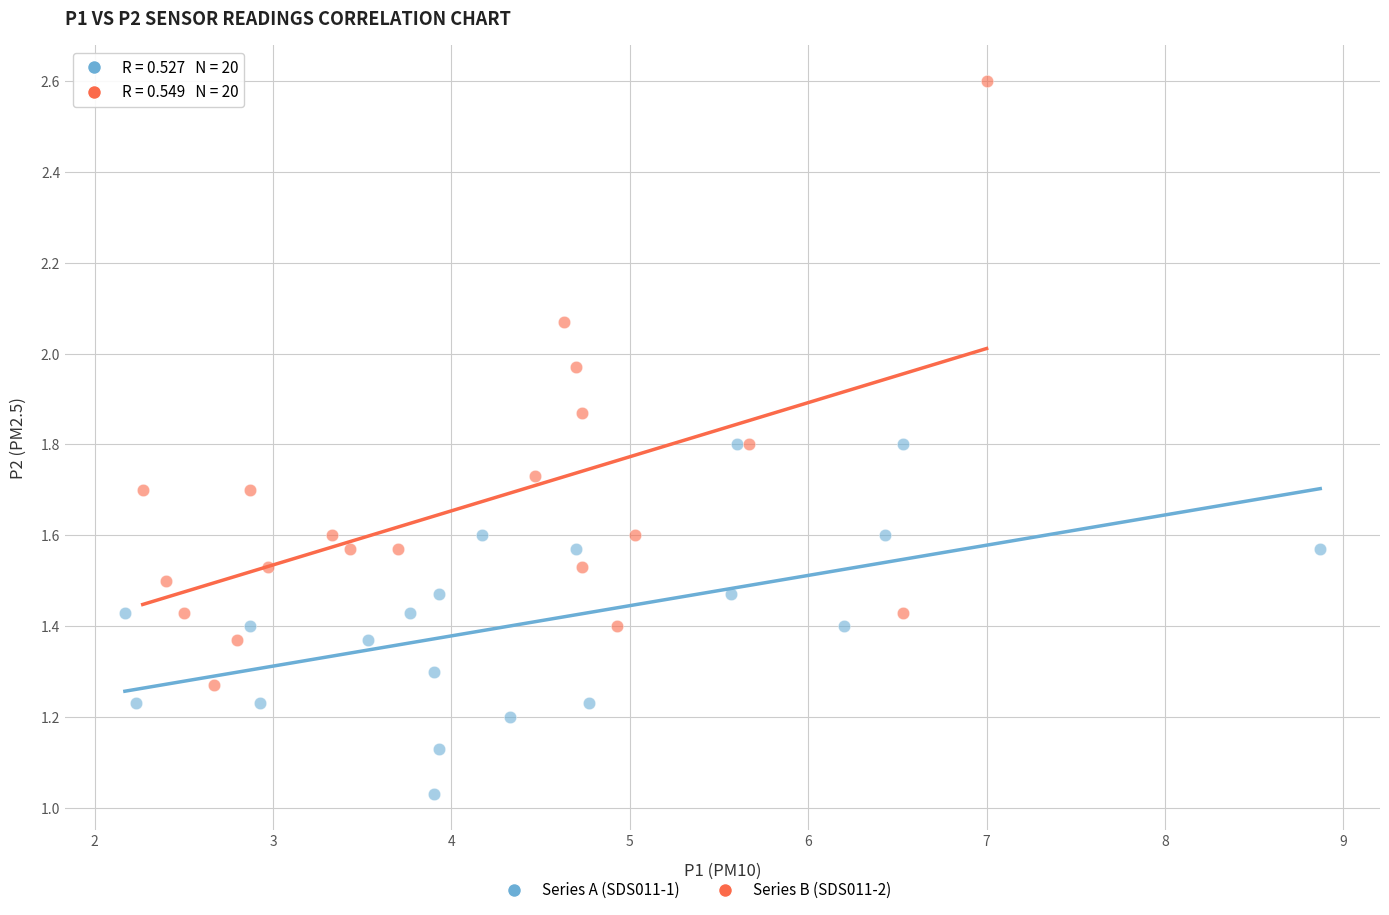

Which series contains the lowest Y value?

Series A (SDS011-1)